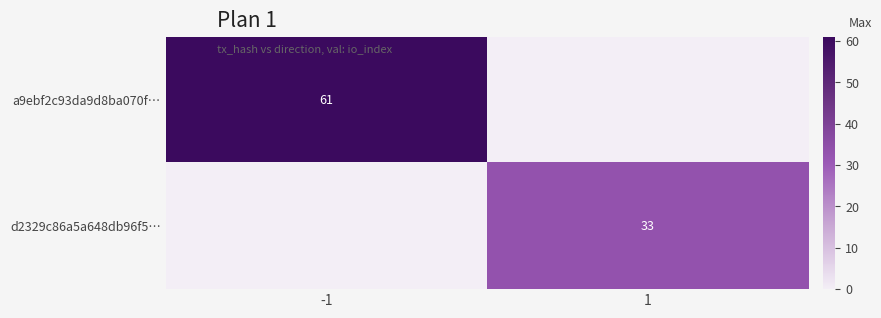

True or false: d2329c86a5a648db96f5… has a value of 48 at 1.

False